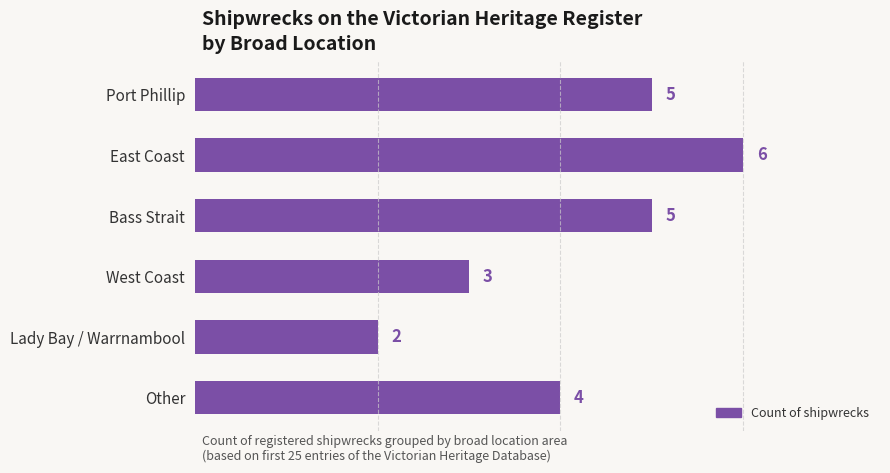

Reading top to bottom, what are all the values shown in this chart?

Port Phillip=5	East Coast=6	Bass Strait=5	West Coast=3	Lady Bay / Warrnambool=2	Other=4